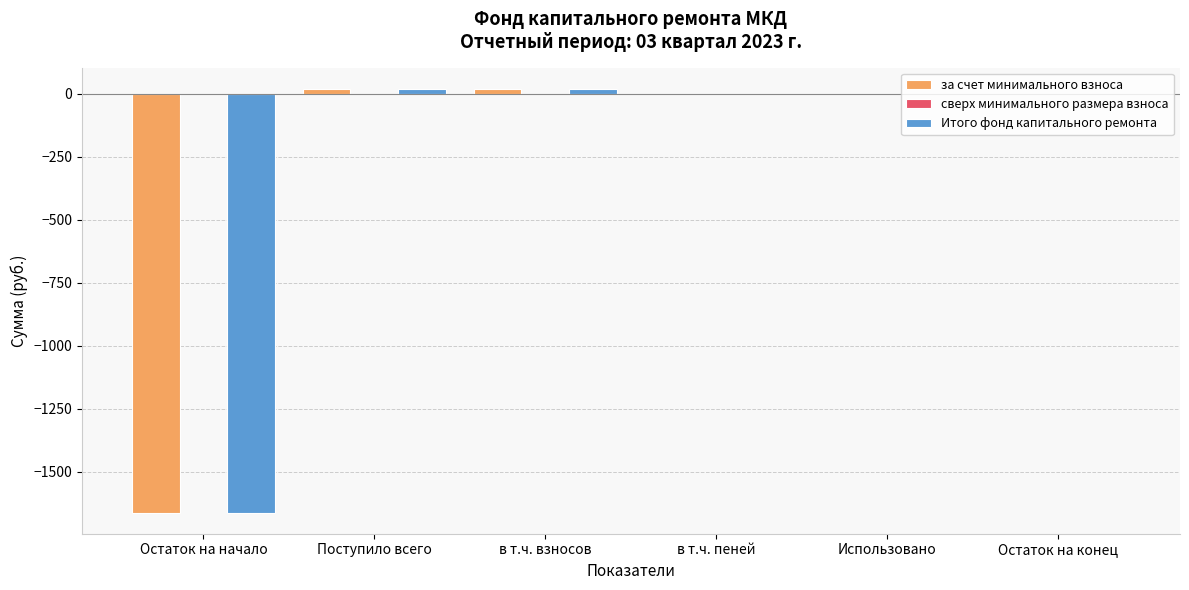

What is the sum of all за счет минимального взноса values?

-1623.3